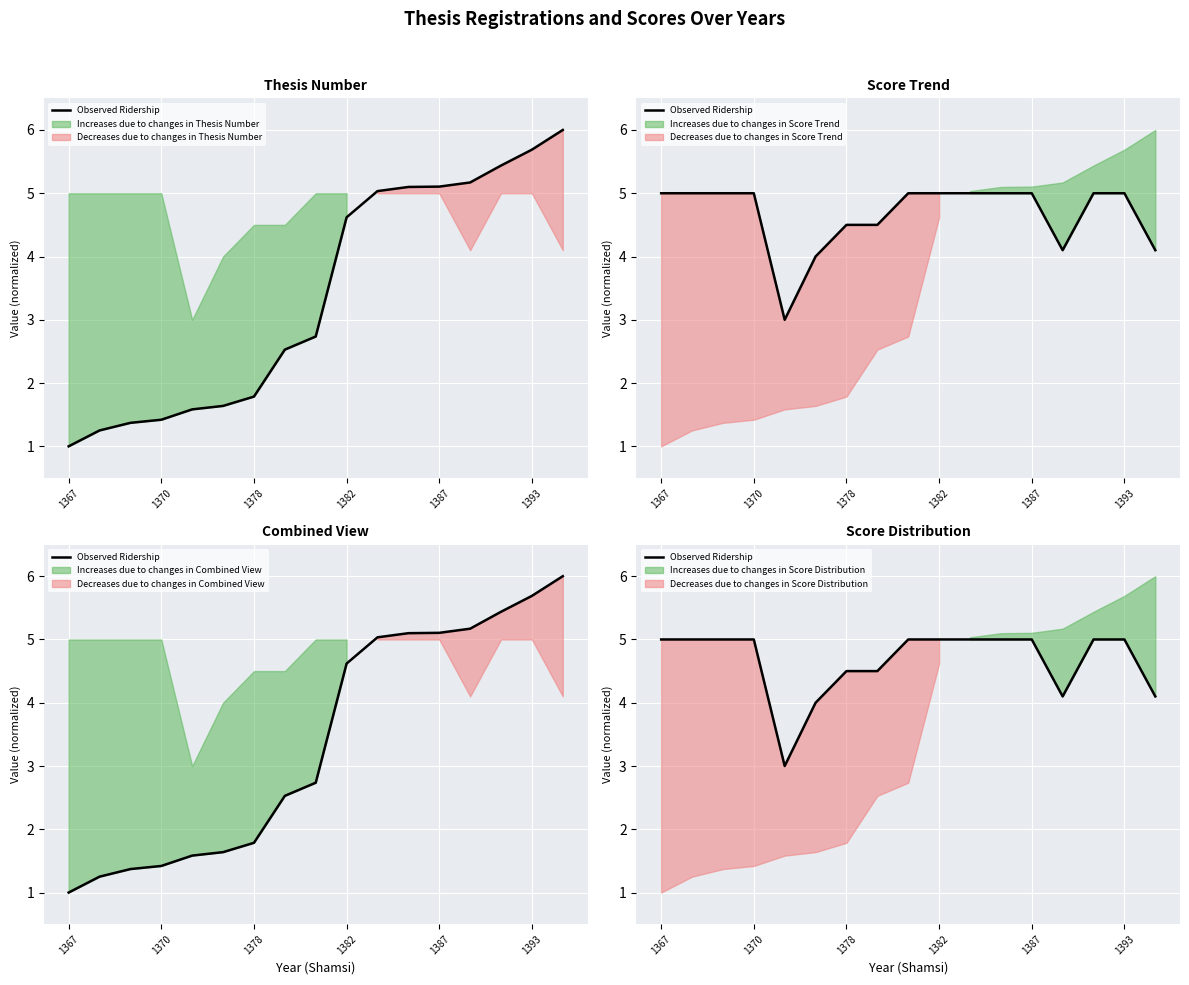

How many values are below 5?

6